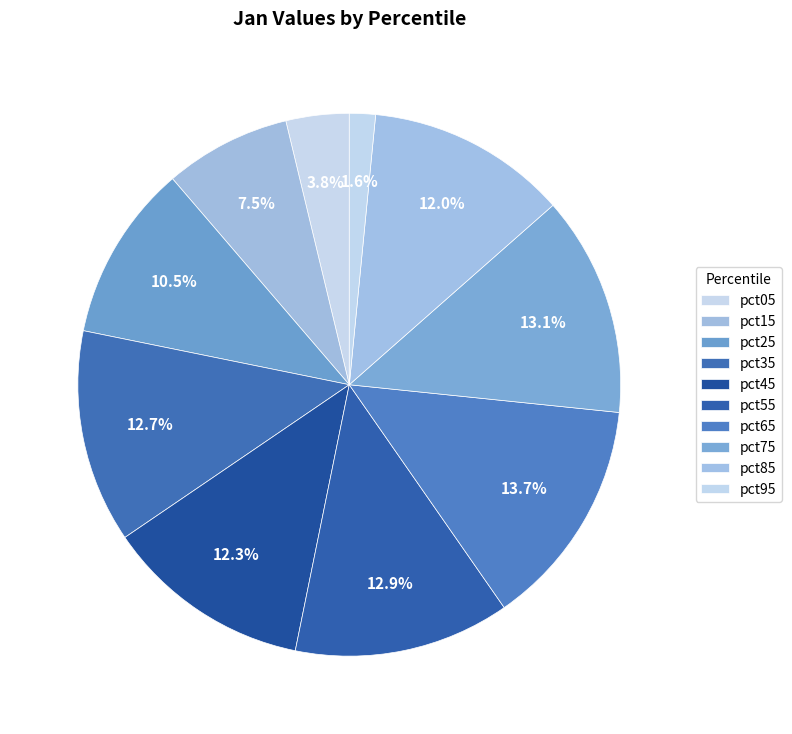

To the nearest percent, what is the combined percentage of pct25 and pct35?

23%